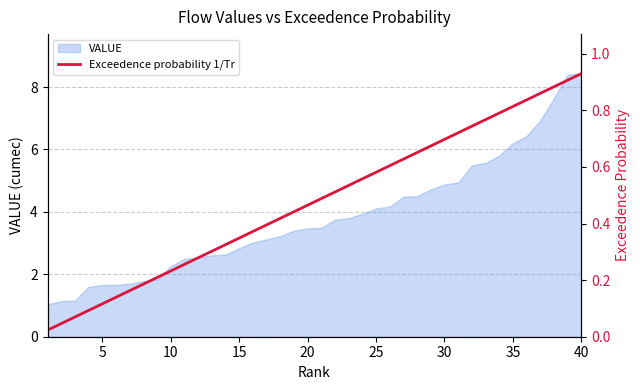

True or false: VALUE has a value of 2.4 at 20.

False